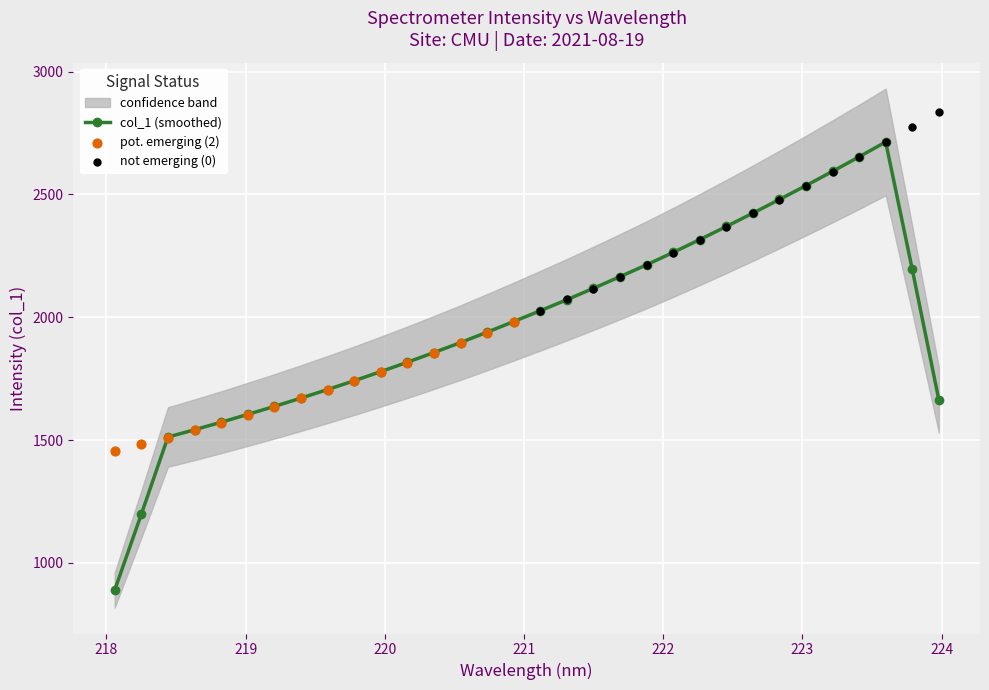

Which has a higher value, 220.1623 or 219.9712?

220.1623